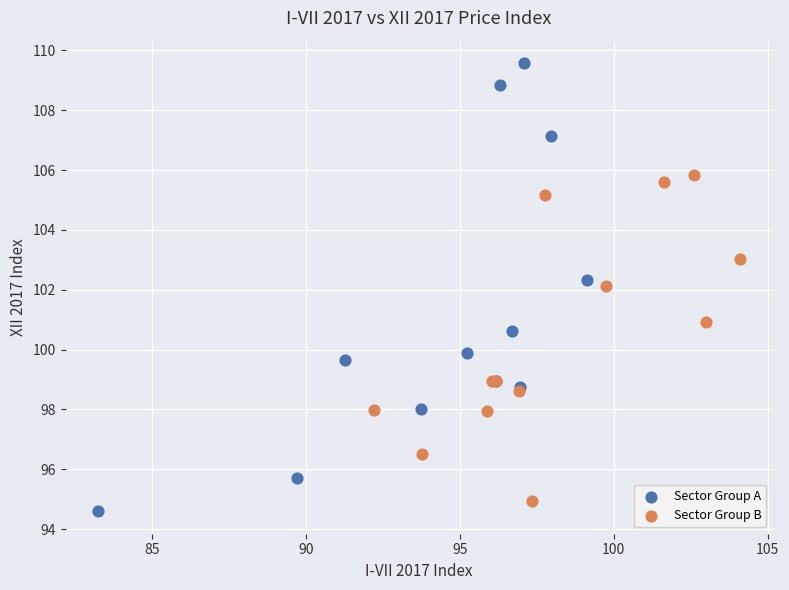

Which series contains the highest Y value?

Sector Group A